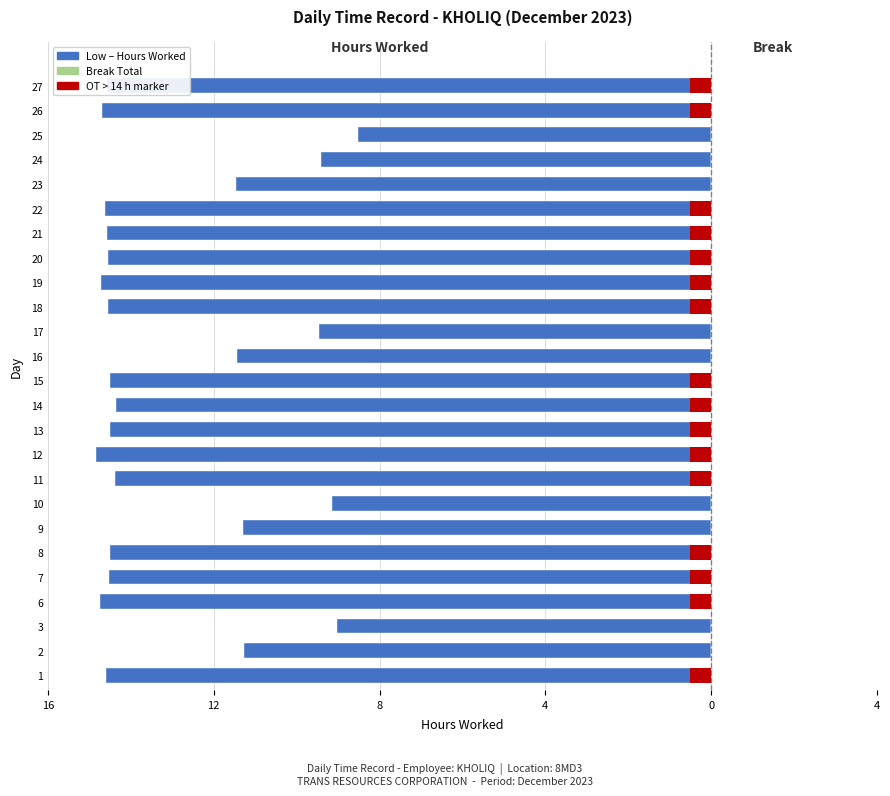

Which series has the widest spread of values?

Low (Hours Worked)